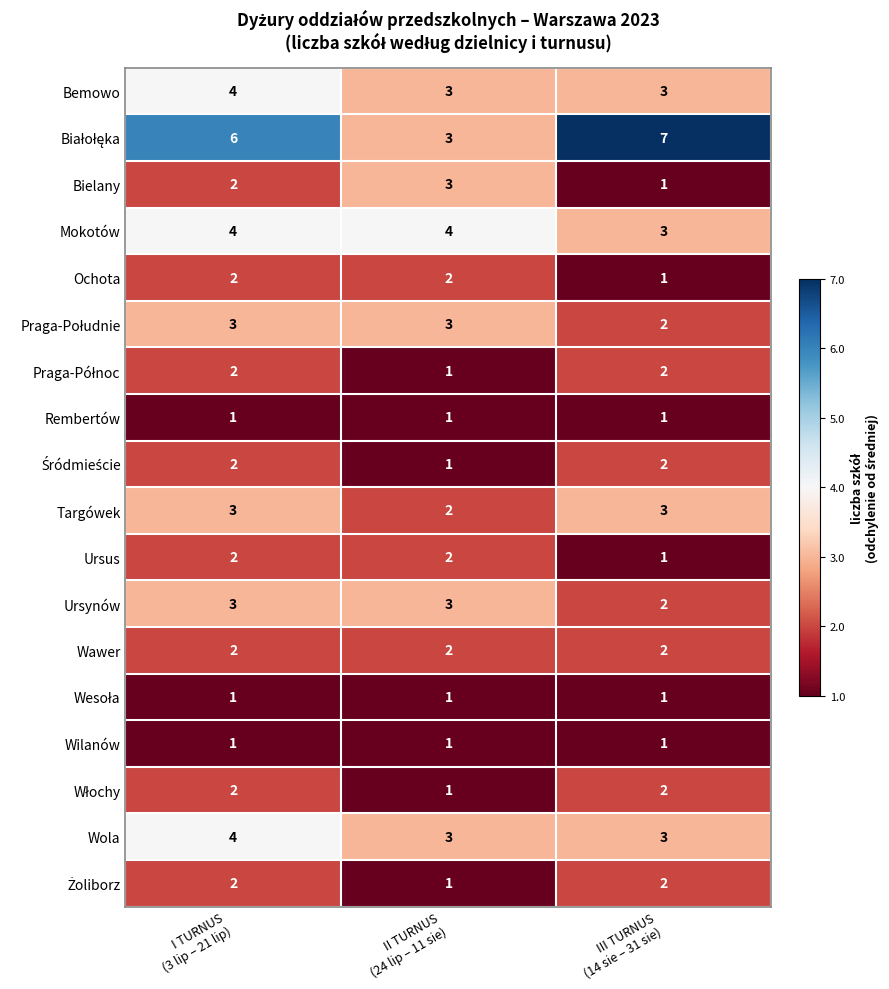

What is the highest value of the Wola series?

4